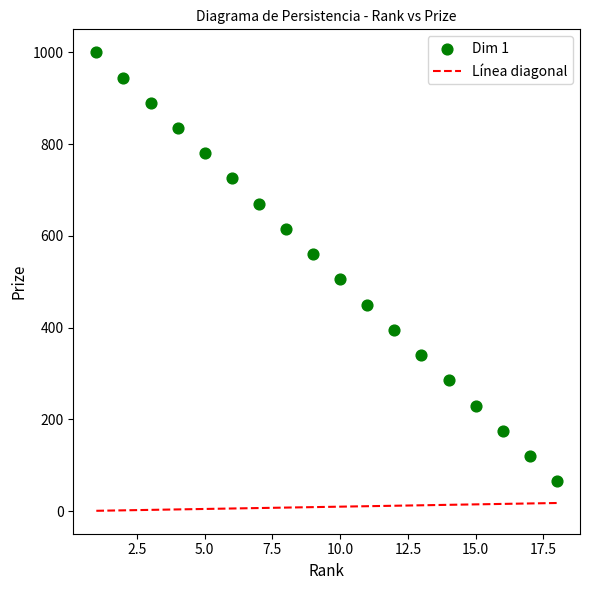

What is the range of Y values (max minus min)?

935